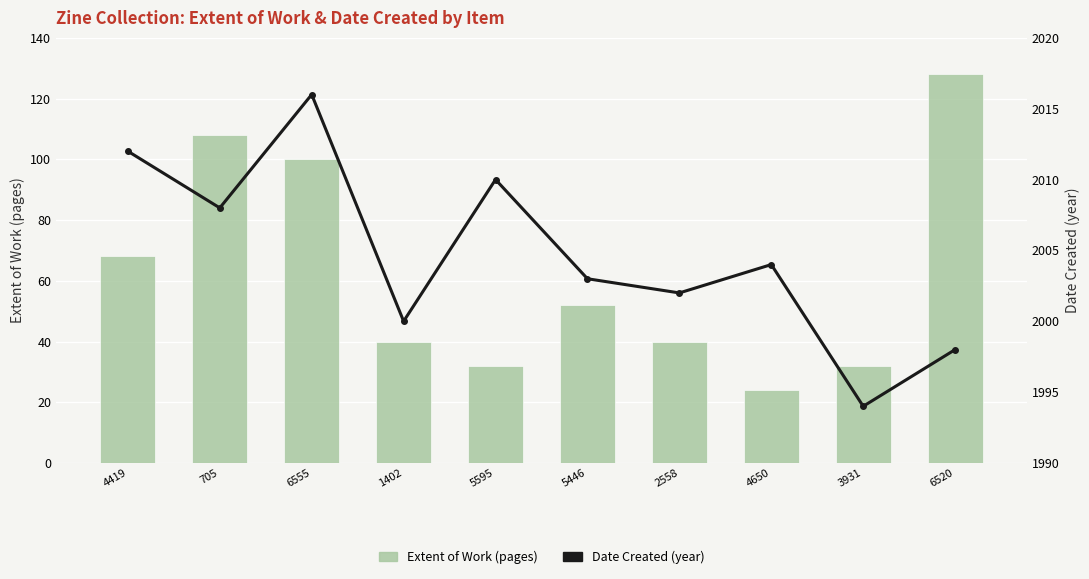

At which label is Date Created (year) closest to 2005?

4650